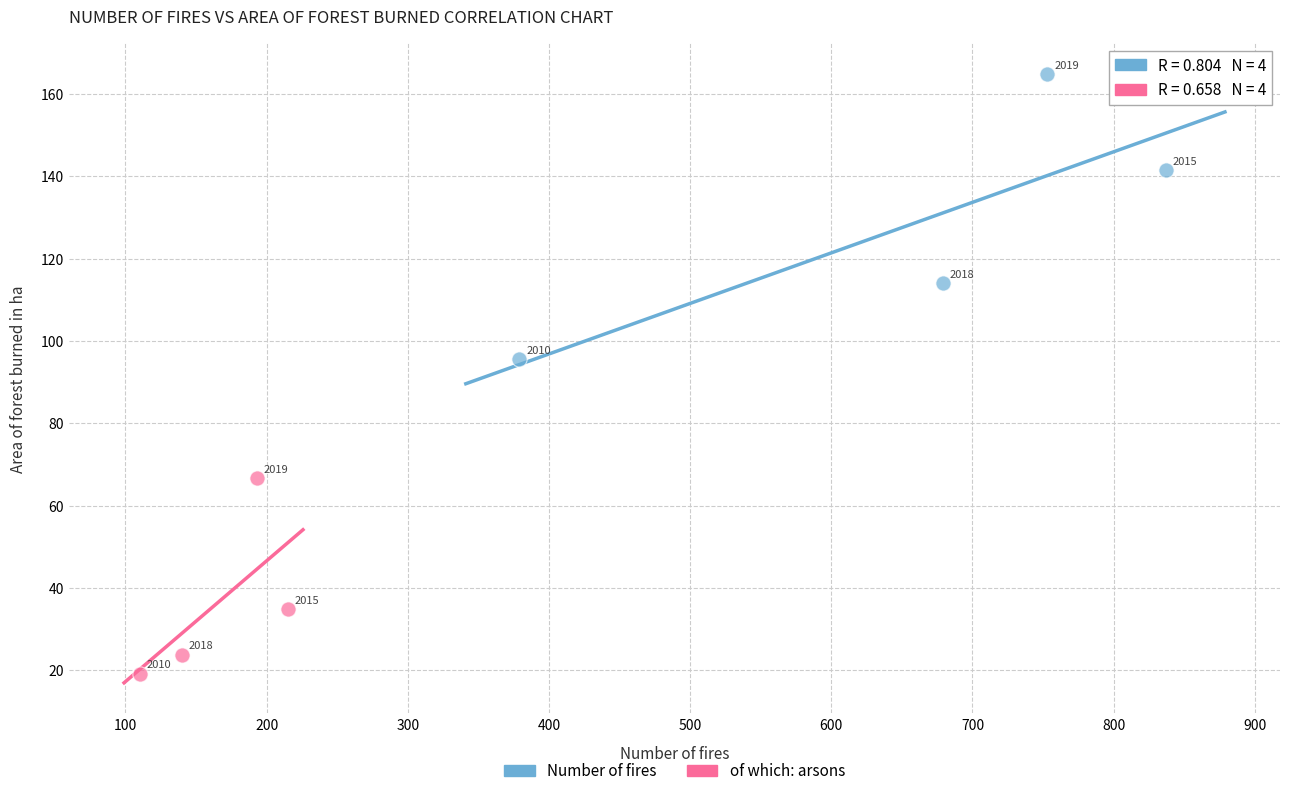

Which series reaches the minimum Y coordinate?

of which: arsons